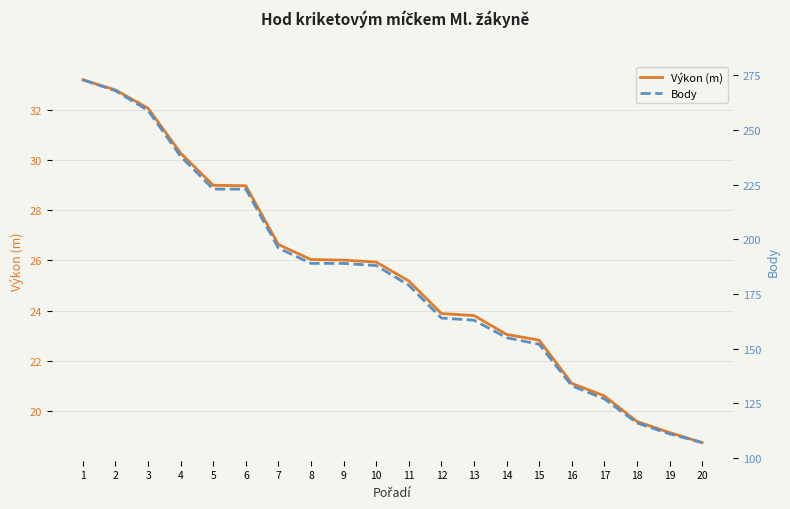

At which label does Výkon (m) first exceed 25?

1